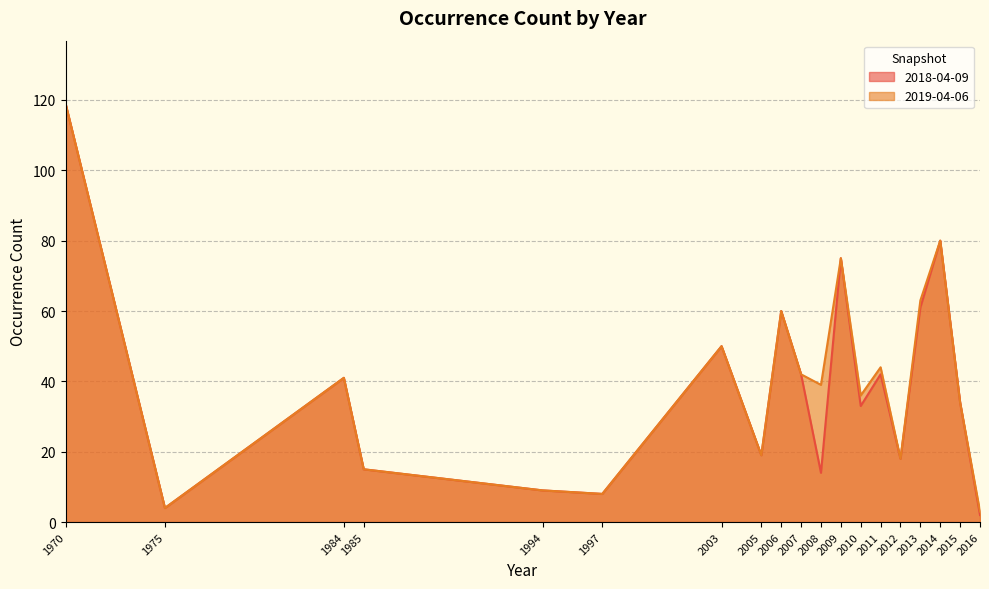

What are all the series names shown in the legend?

2018-04-09, 2019-04-06